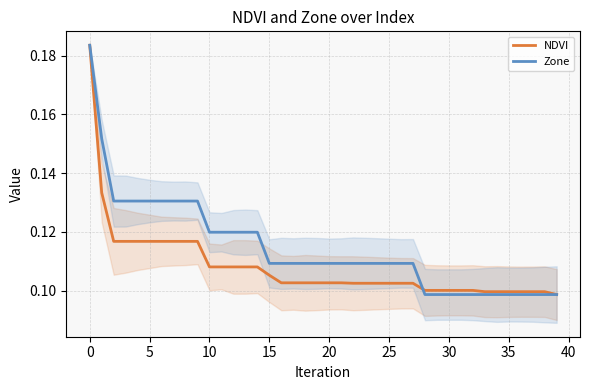

What is the difference between the maximum and second lowest values in the Zone series?

0.1